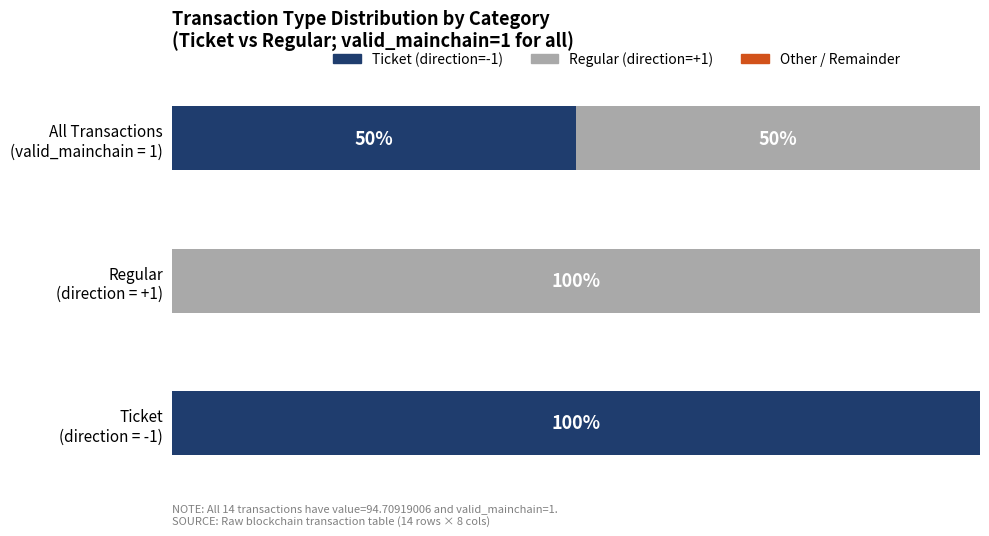

How many categories are shown in the chart?

3